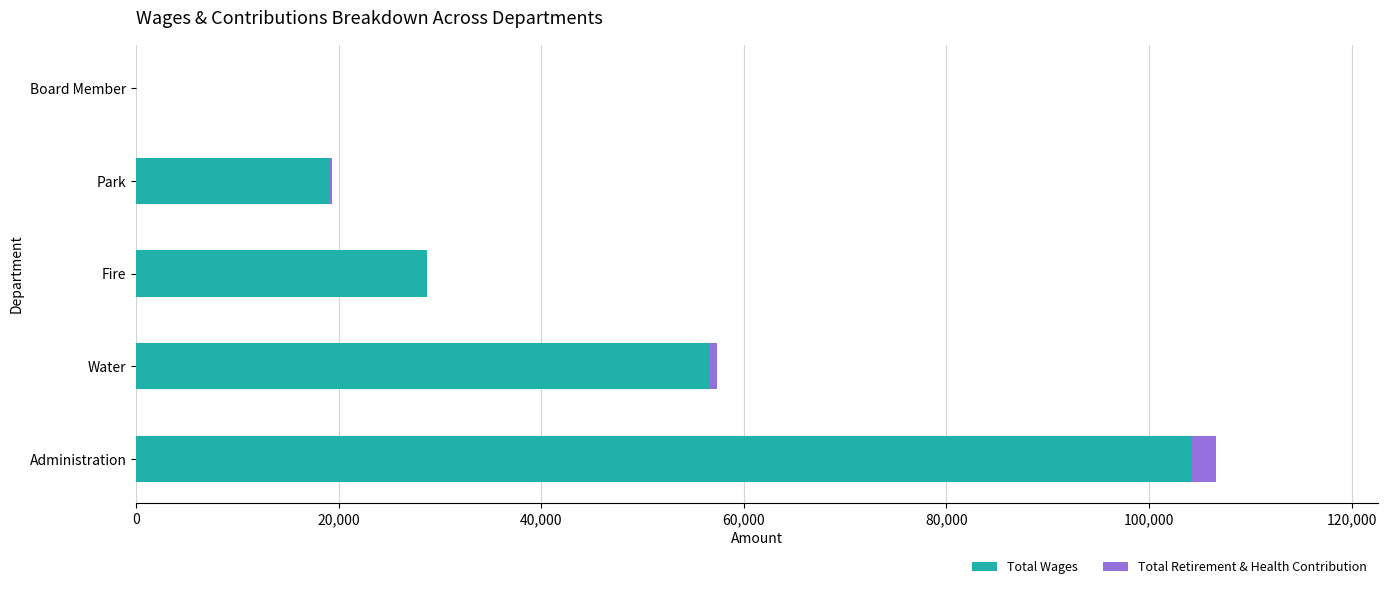

At which category is the sum across all series the highest?

Administration